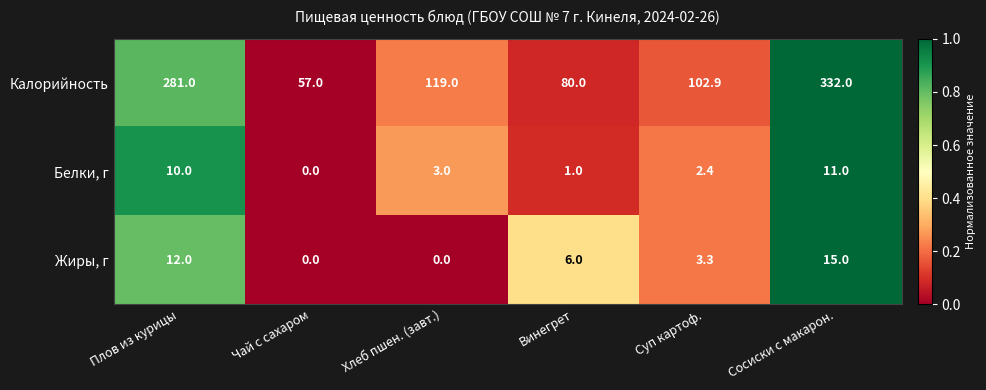

How many values in the Жиры, г series are below 6?

3